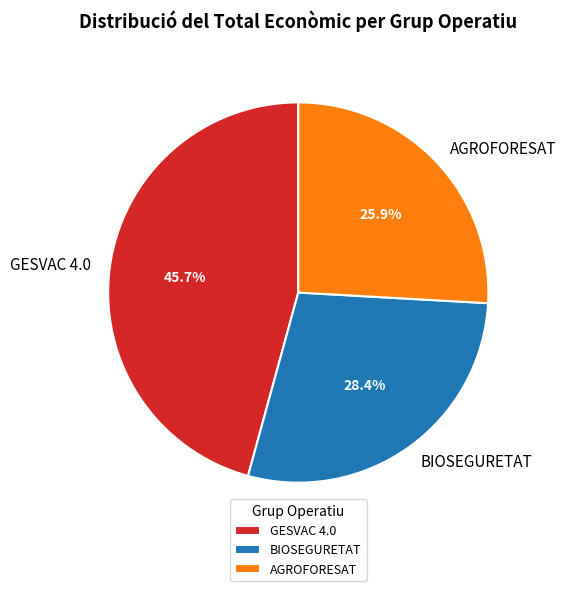

Is it true that AGROFORESAT is 40% of the pie?

False